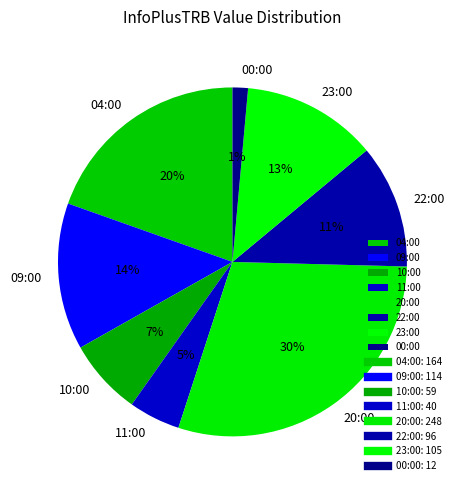

Do 23:00 and 11:00 together represent more than half of the pie?

No